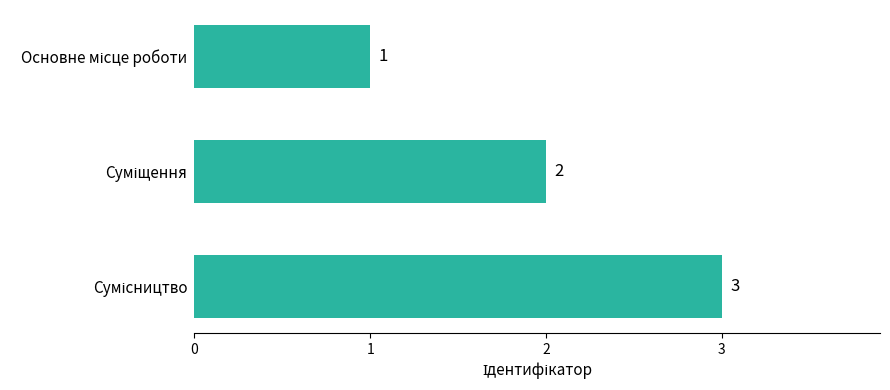

Count the values in the range 1 to 3.

3